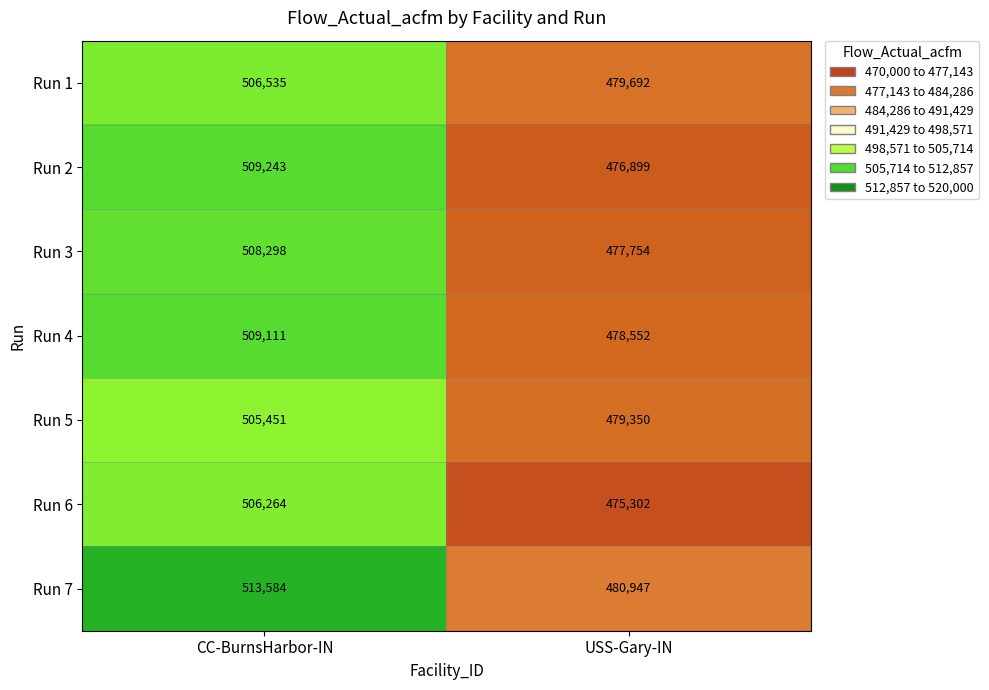

At which category is the sum across all series the highest?

CC-BurnsHarbor-IN